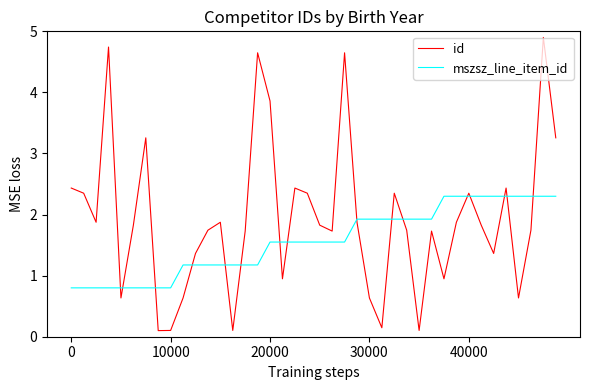

What is the maximum value shown in the chart?

4.9